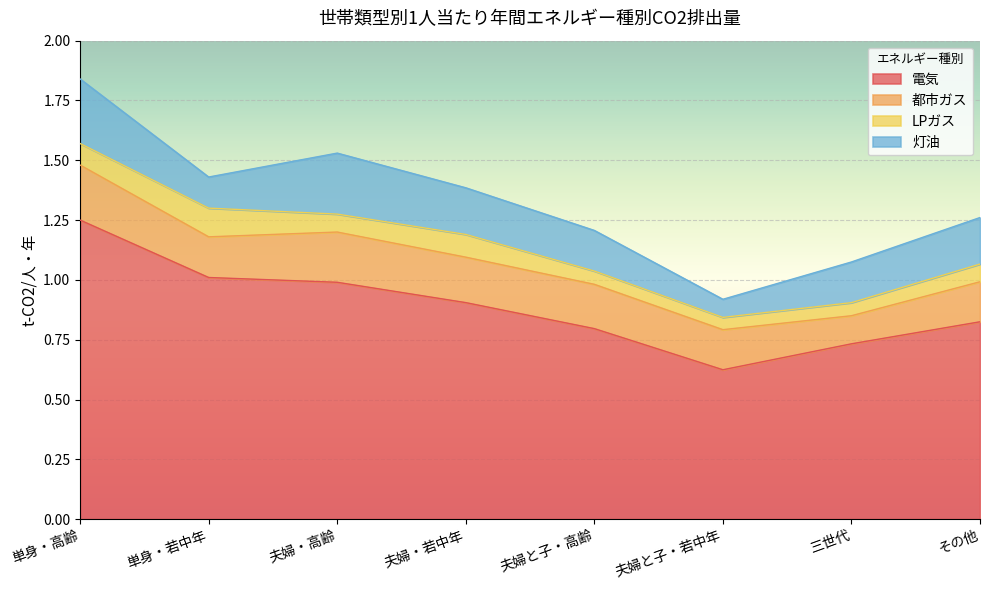

What is the label of the 4th point from the right?

夫婦と子・高齢